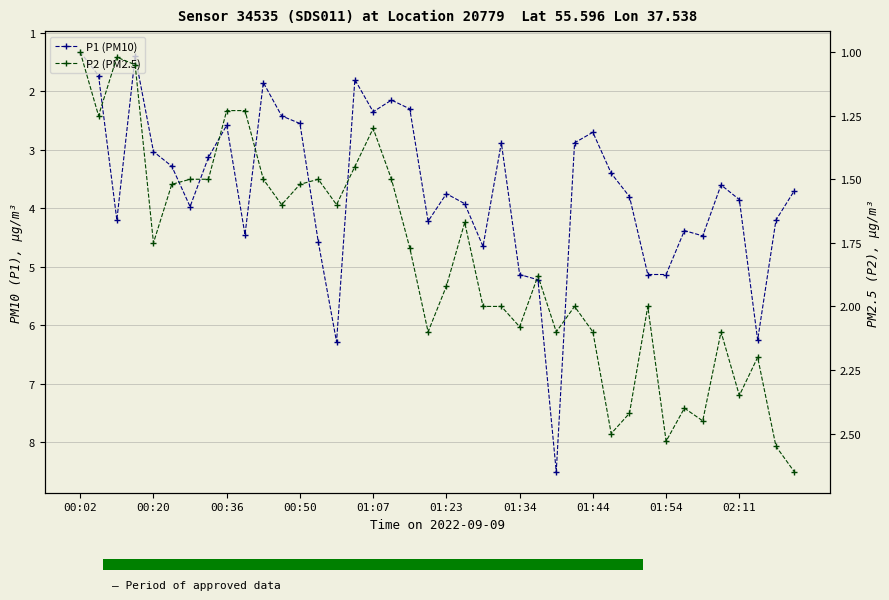

Reading right to left, list all the values displayed in this chart.

P1 (PM10): 3.7	4.2	6.2	3.9	3.6	4.5	4.4	5.1	5.1	3.8	3.4	2.7	2.9	8.5	5.2	5.1	2.9	4.7	3.9	3.8	4.2	2.3	2.1	2.4	1.8	6.3	4.6	2.5	2.4	1.9	4.5	2.6	3.1	4.0	3.3	3.0	1.4	4.2	1.7	1.3
P2 (PM2.5): 2.6	2.5	2.2	2.4	2.1	2.5	2.4	2.5	2.0	2.4	2.5	2.1	2.0	2.1	1.9	2.1	2.0	2.0	1.7	1.9	2.1	1.8	1.5	1.3	1.4	1.6	1.5	1.5	1.6	1.5	1.2	1.2	1.5	1.5	1.5	1.8	1.1	1.0	1.2	1.0